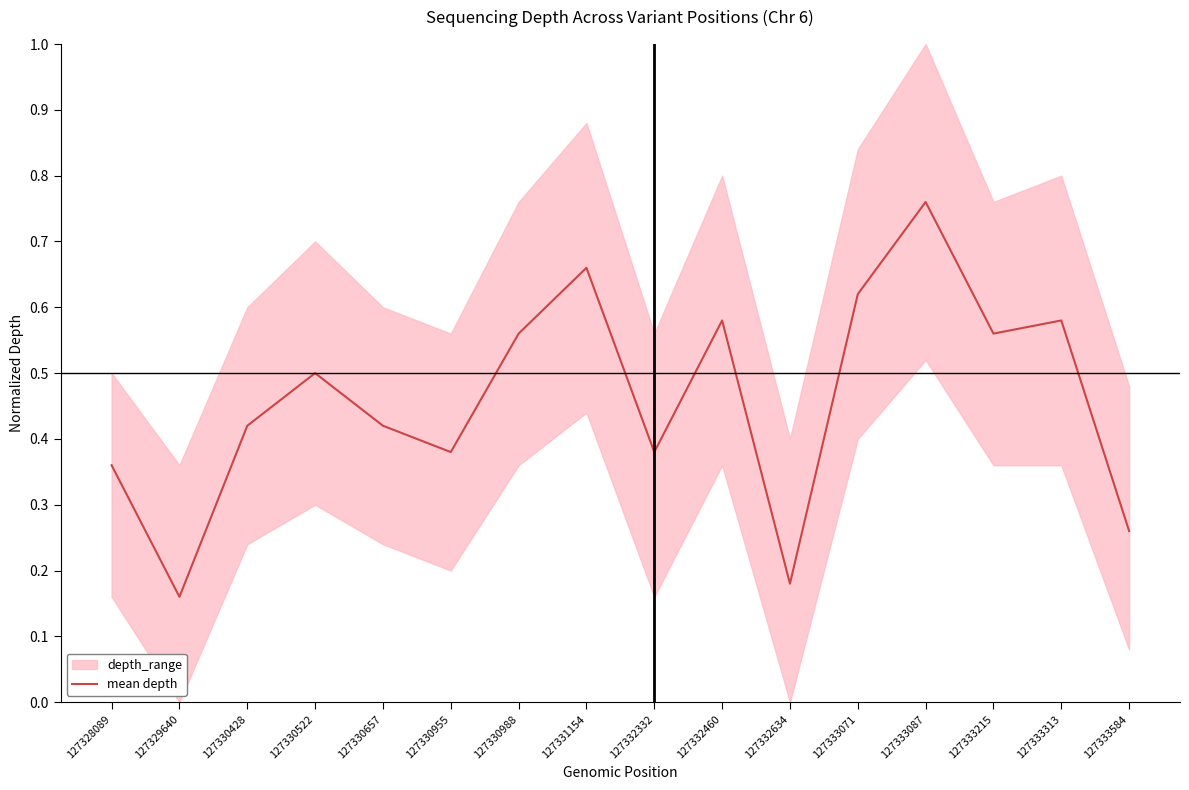

What is the minimum value shown in the chart?

0.2